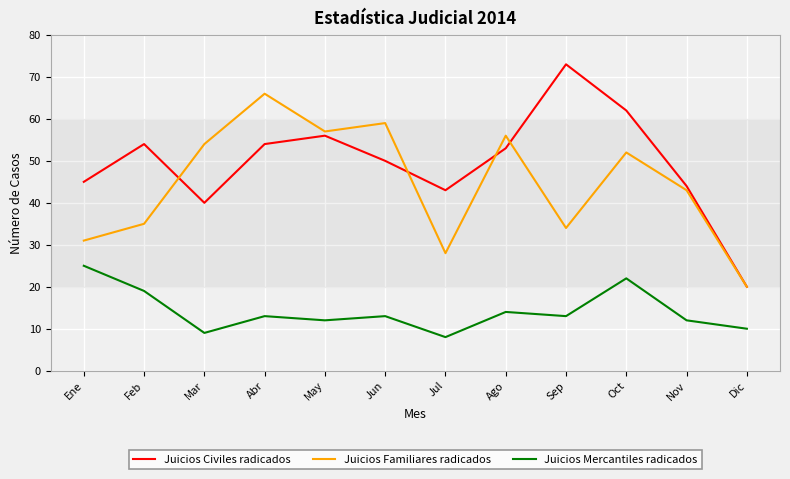

Where is Juicios Civiles radicados nearest to the value 46?

Ene